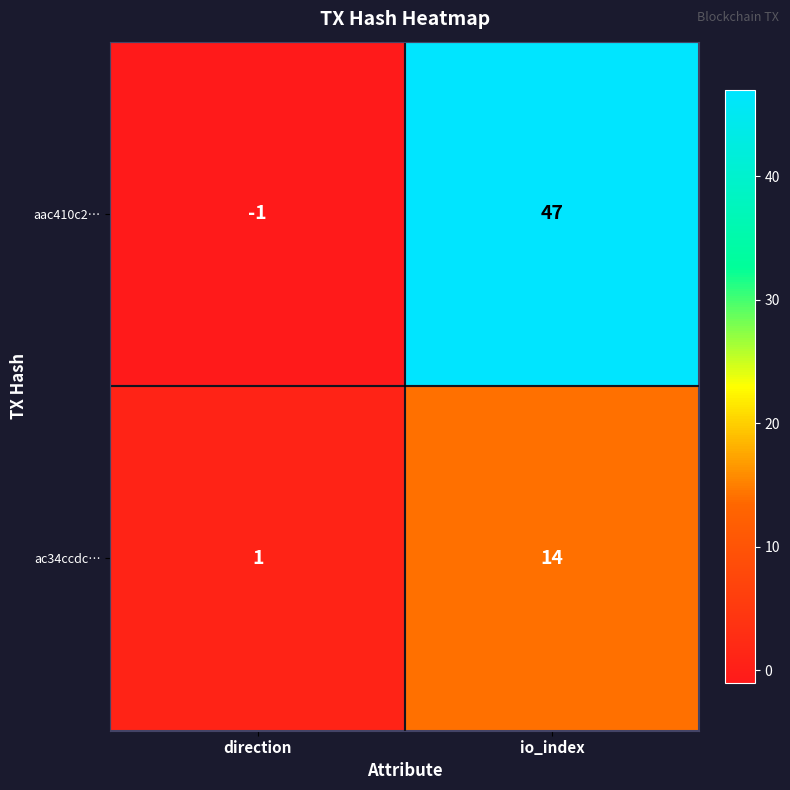

The value of ac34ccdc… at io_index is 14. True or false?

True